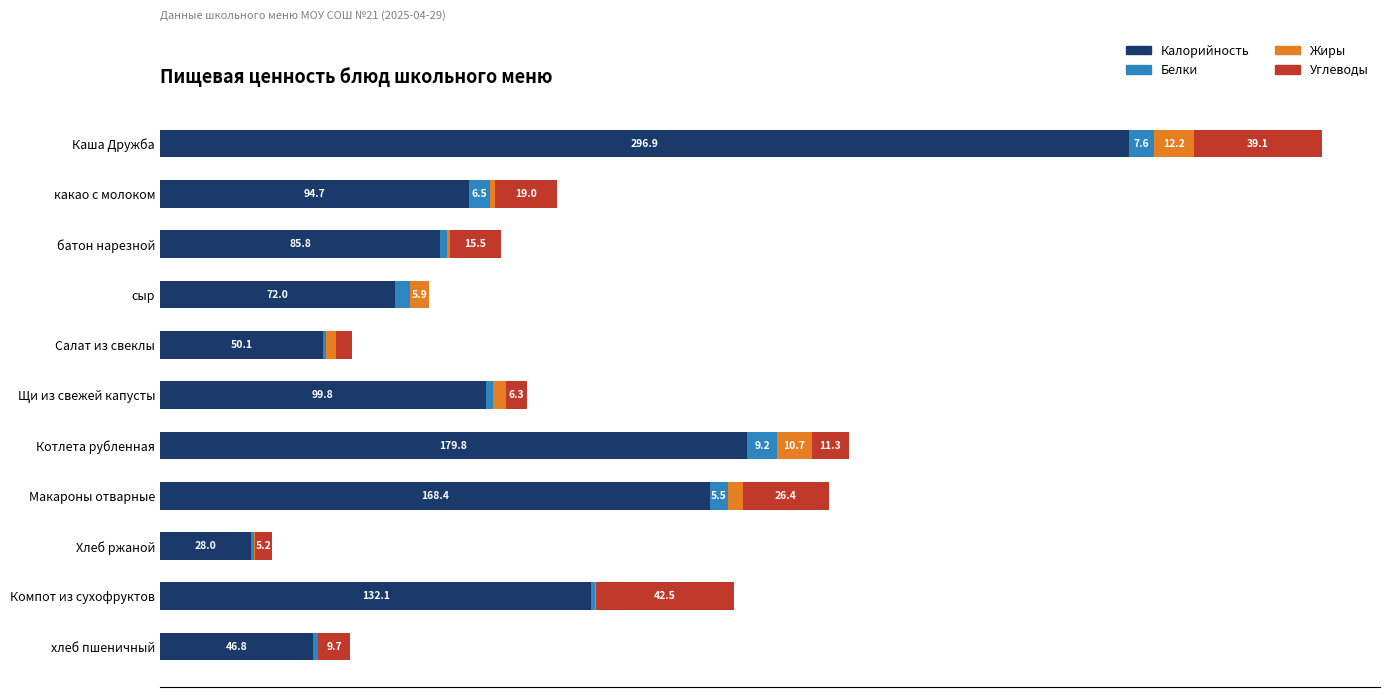

At which category is the sum across all series the highest?

Каша Дружба